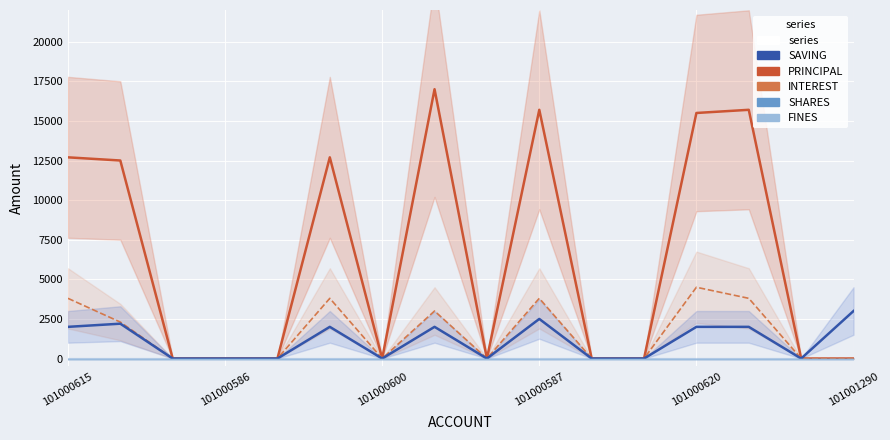

Reading right to left, what are all the values shown in this chart?

PRINCIPAL: 0	0	15700	15500	0	0	15700	0	17000	0	12700	0	0	0	12500	12700
INTEREST: 0	0	3800	4500	0	0	3800	0	3000	0	3800	0	0	0	2300	3800
SAVING: 3000	0	2000	2000	0	0	2500	0	2000	0	2000	0	0	0	2200	2000
SHARES: 0	0	0	0	0	0	0	0	0	0	0	0	0	0	0	0
FINES: 0	0	0	0	0	0	0	0	0	0	0	0	0	0	0	0